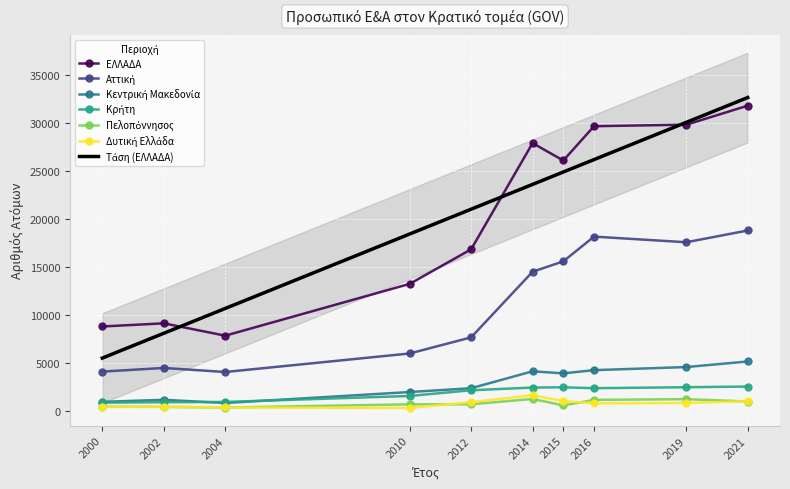

How many values in the Πελοπόννησος series exceed 707?

4